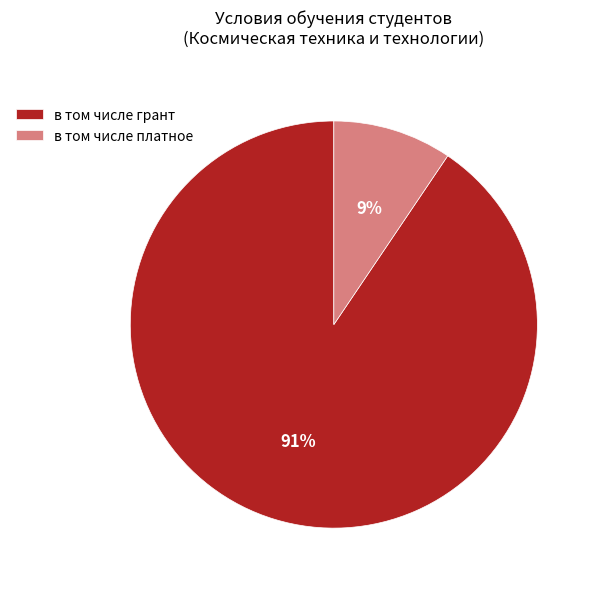

Count the number of slices in the pie.

2